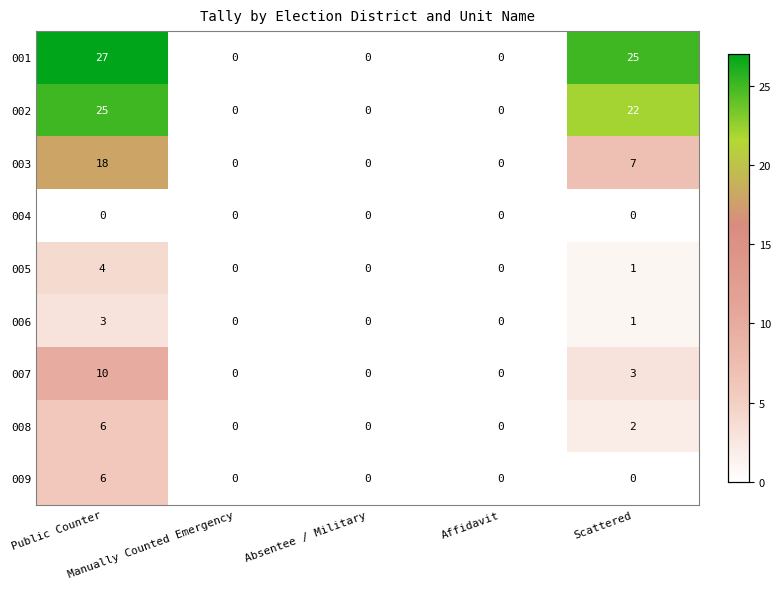

At how many categories does at least one series exceed 21?

2